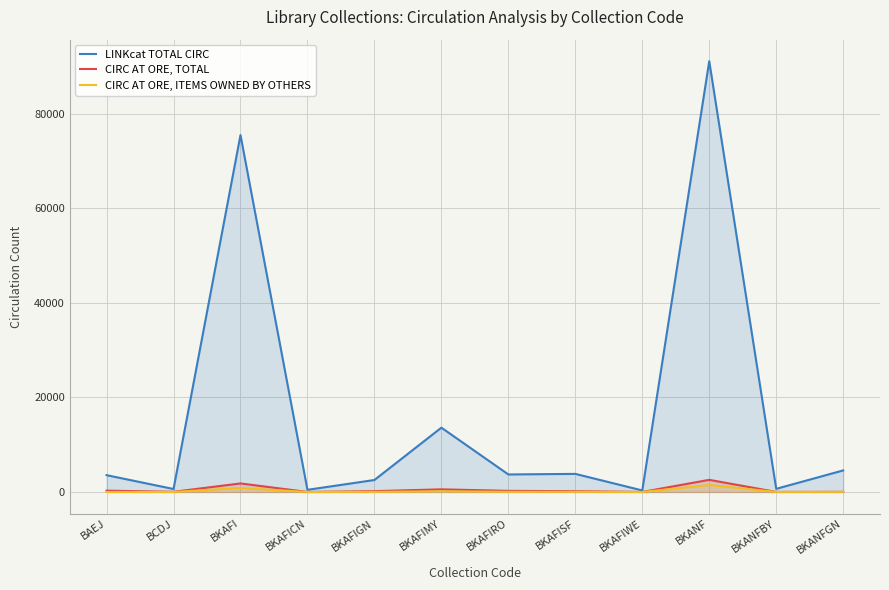

Is the value of LINKcat TOTAL CIRC at BKAFIRO greater than the value of CIRC AT ORE, ITEMS OWNED BY OTHERS at BKAFIWE?

Yes